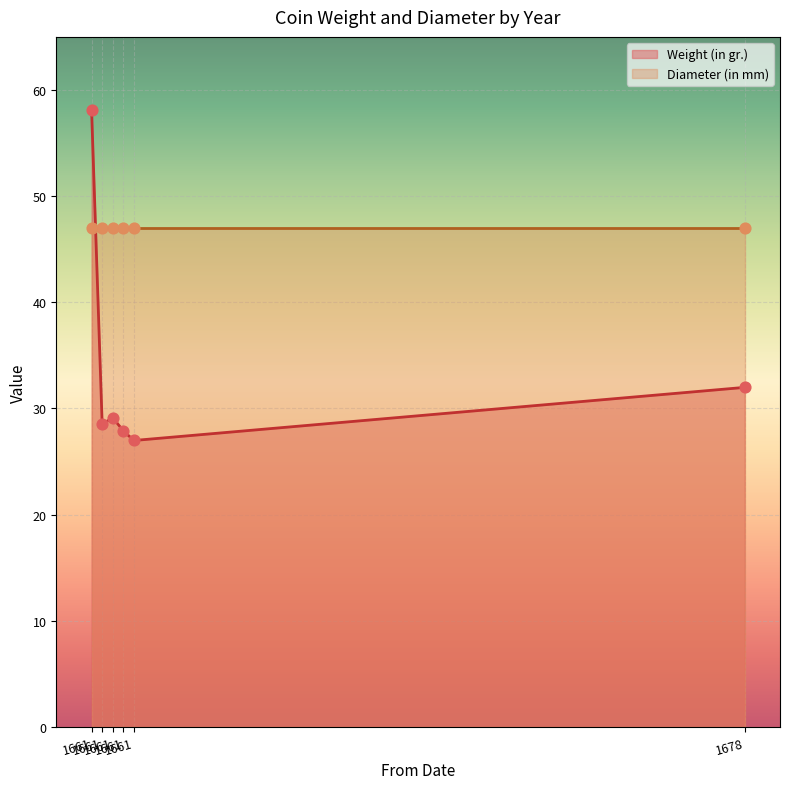

Which series contains the lowest Y value?

Weight (in gr.)